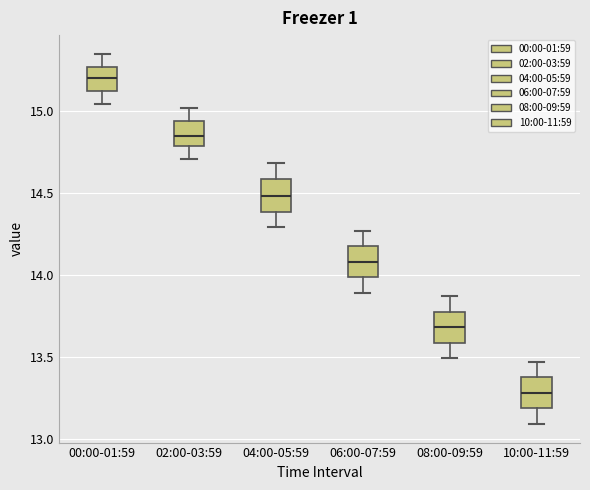

Where does the median line of the box for 06:00-07:59 sit on the y-axis? The values are not printed on the chart, so give them approximately, as read against the axis.

14.10